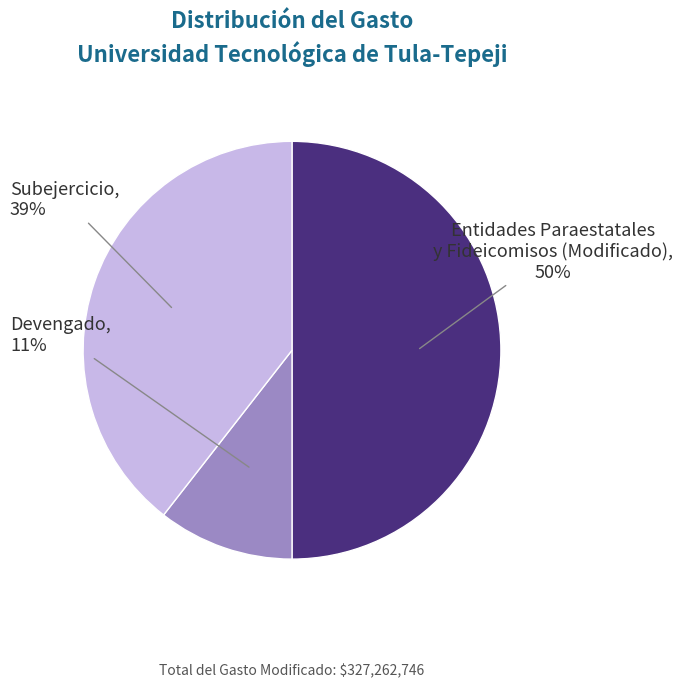

To the nearest percent, what is the average slice percentage?

33%